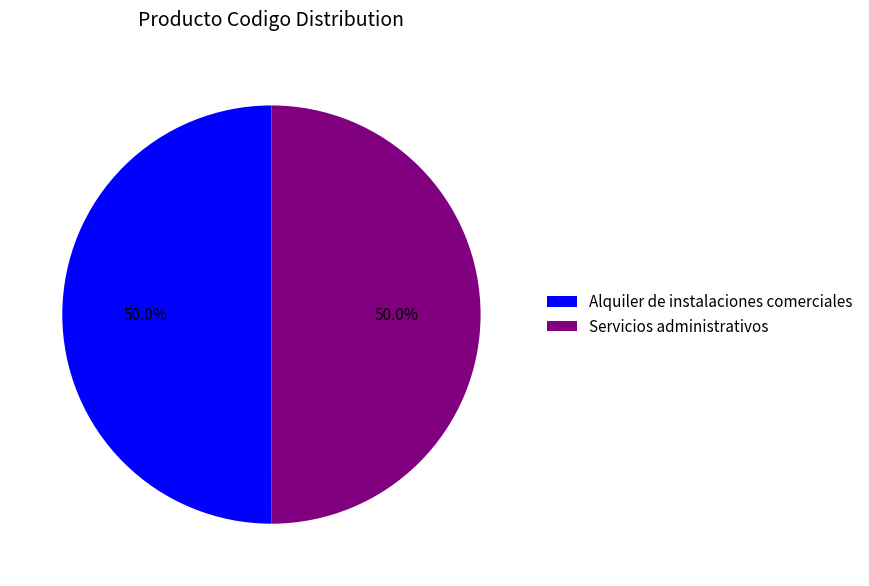

Is the sum of Servicios administrativos and Alquiler de instalaciones comerciales greater than half?

Yes